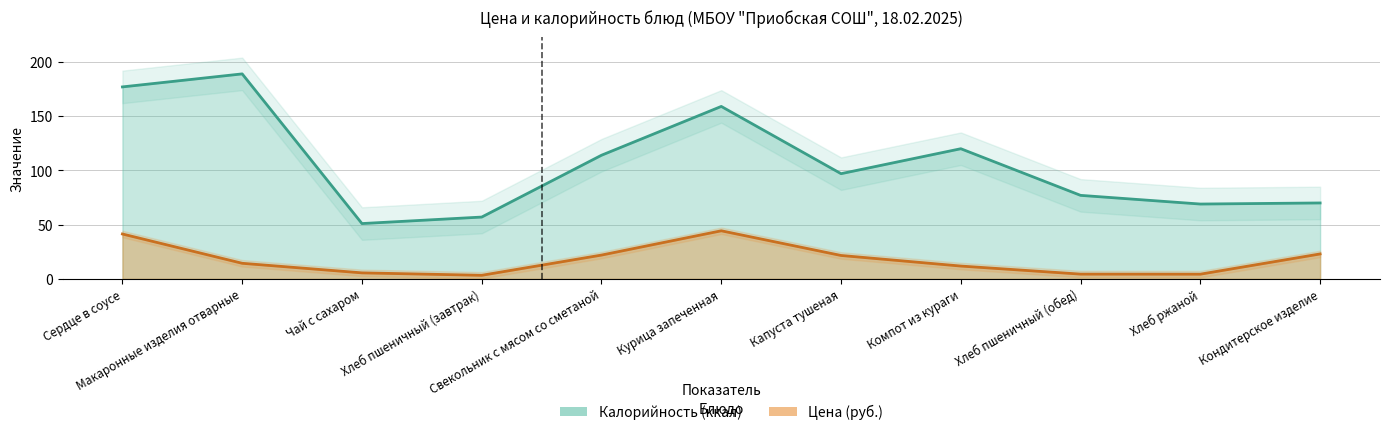

What is the difference between the maximum and minimum values in the Цена (линия) series?

41.0